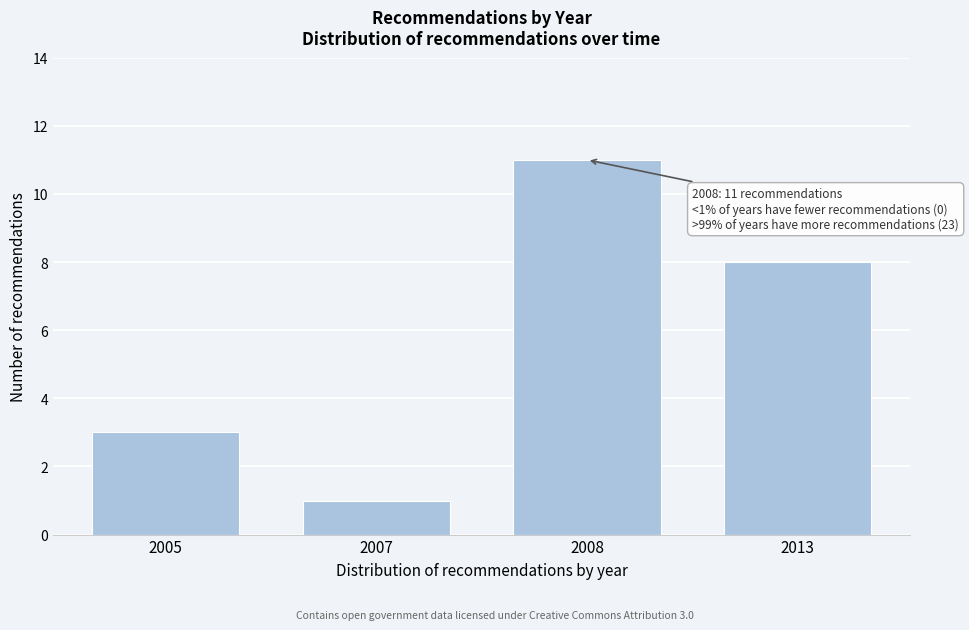

Reading left to right, extract all data points from this chart.

2005=3	2007=1	2008=11	2013=8